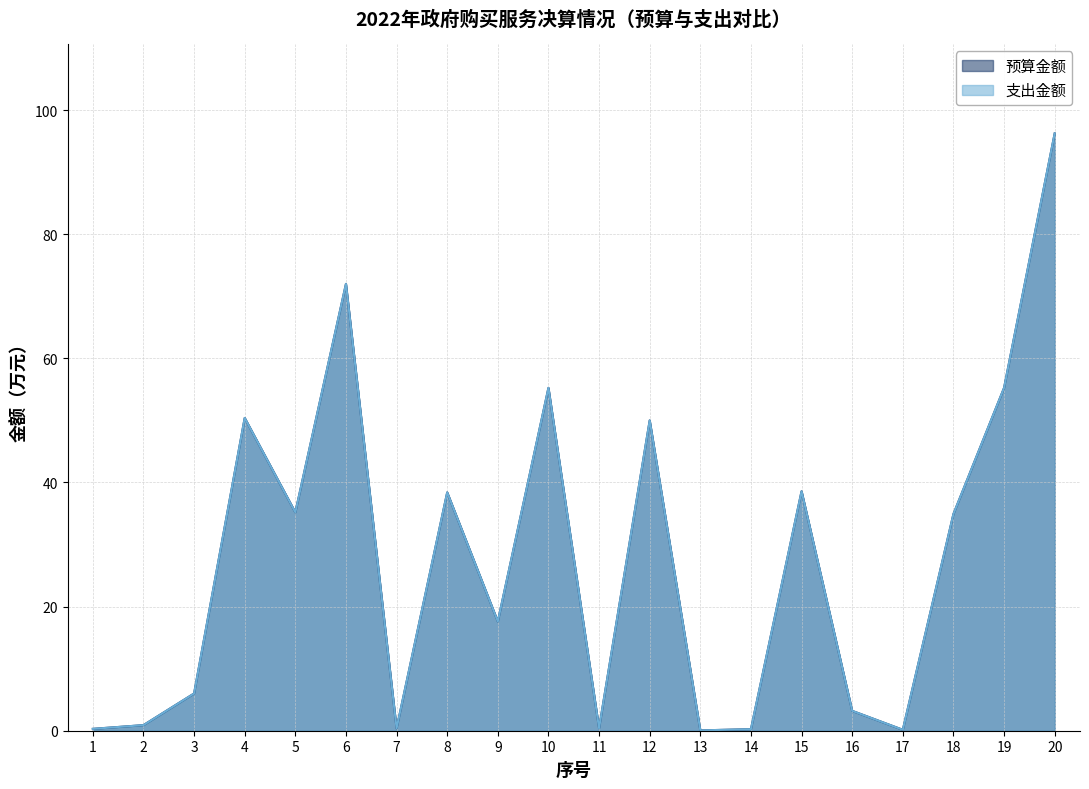

Between 17 and 20, which series saw the biggest shift?

预算金额